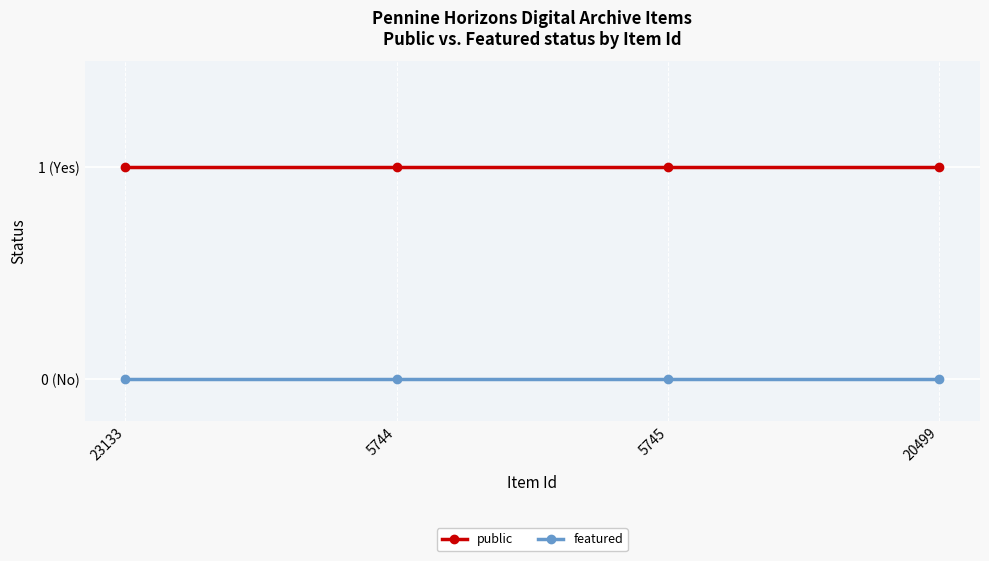

At 5744, list the series in order from smallest to largest.

featured, public